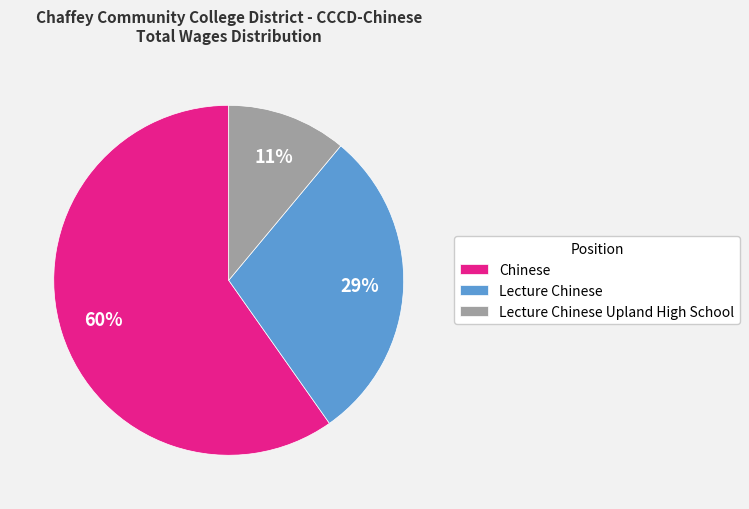

Is the sum of Lecture Chinese and Lecture Chinese Upland High School greater than half?

No